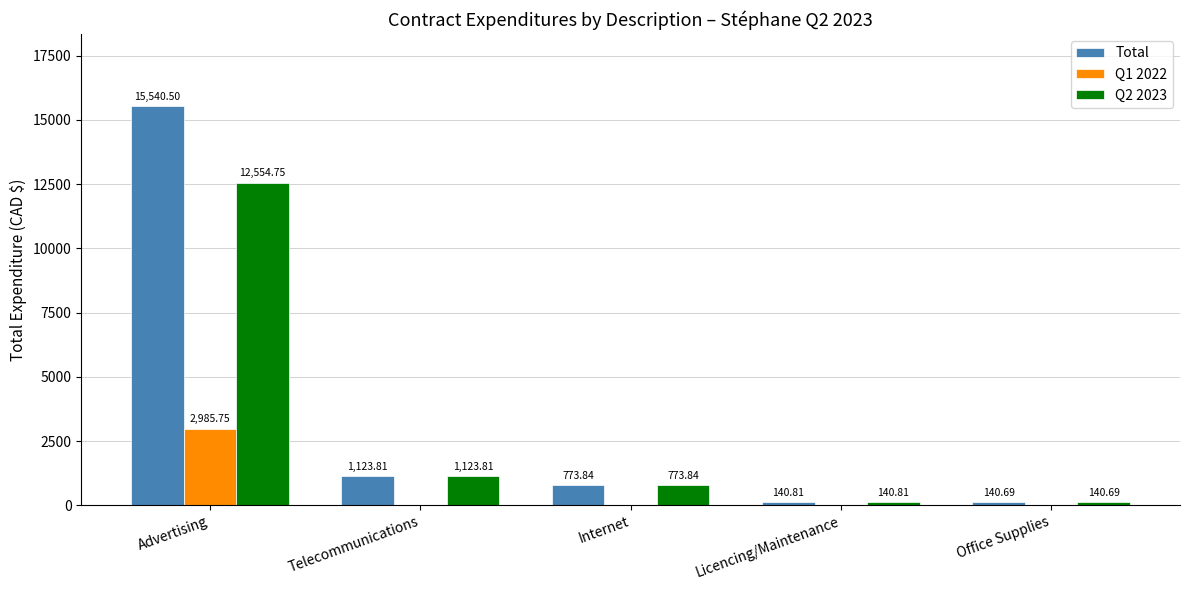

What is the total value across all series at Office Supplies?

281.4